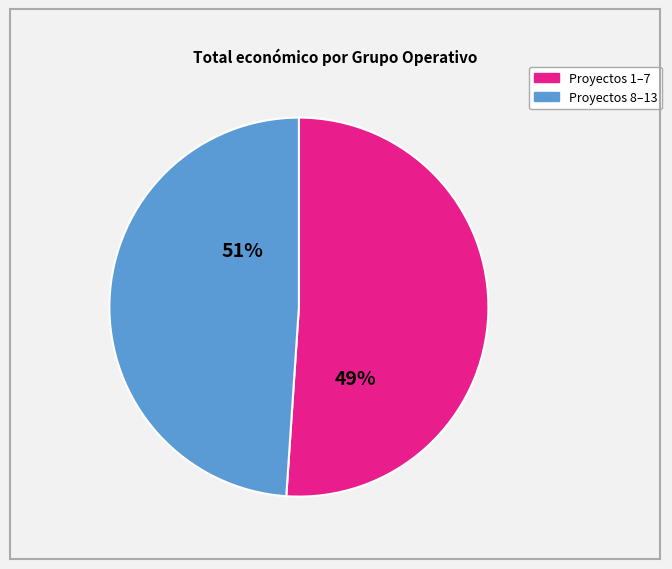

Is there any slice that represents more than half of the pie?

Yes